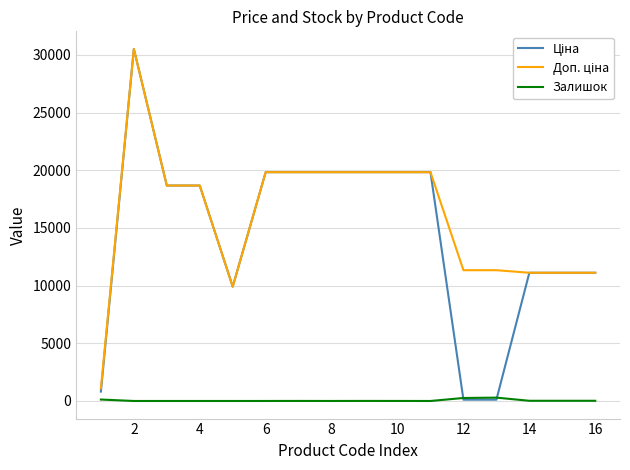

How many categories are shown in the chart?

16